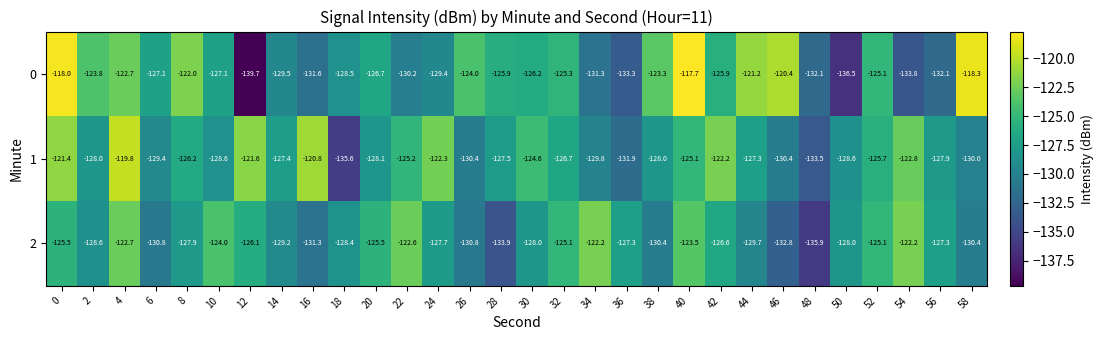

What is the sum of all 0 values?

-3808.7